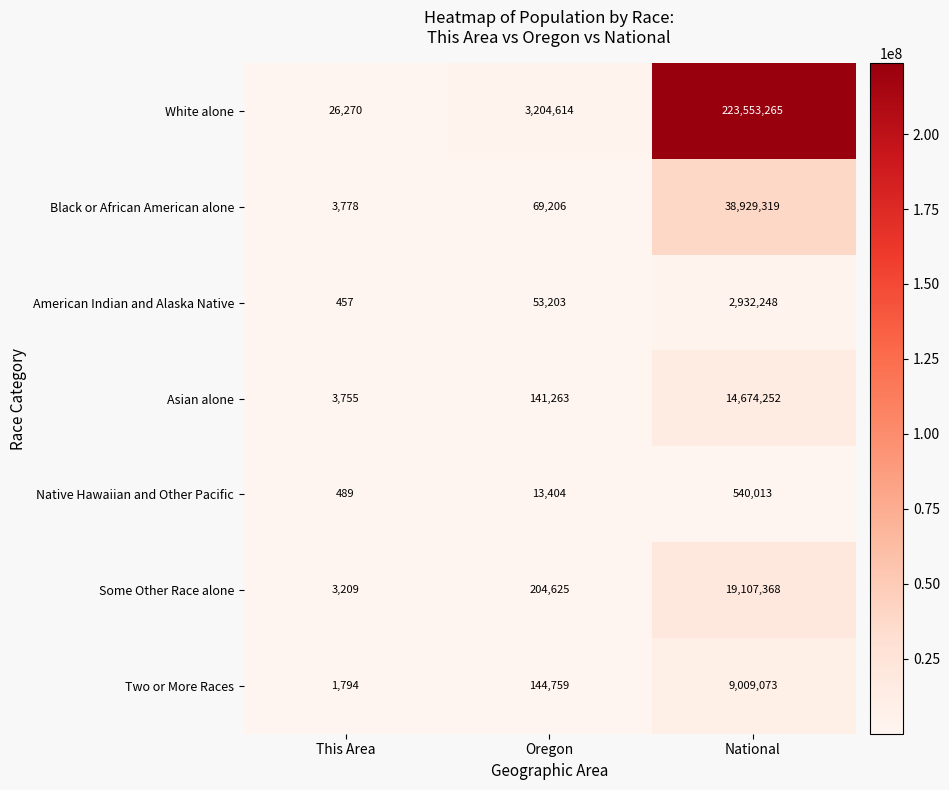

What is the spread (max minus min) of values at This Area?

25813